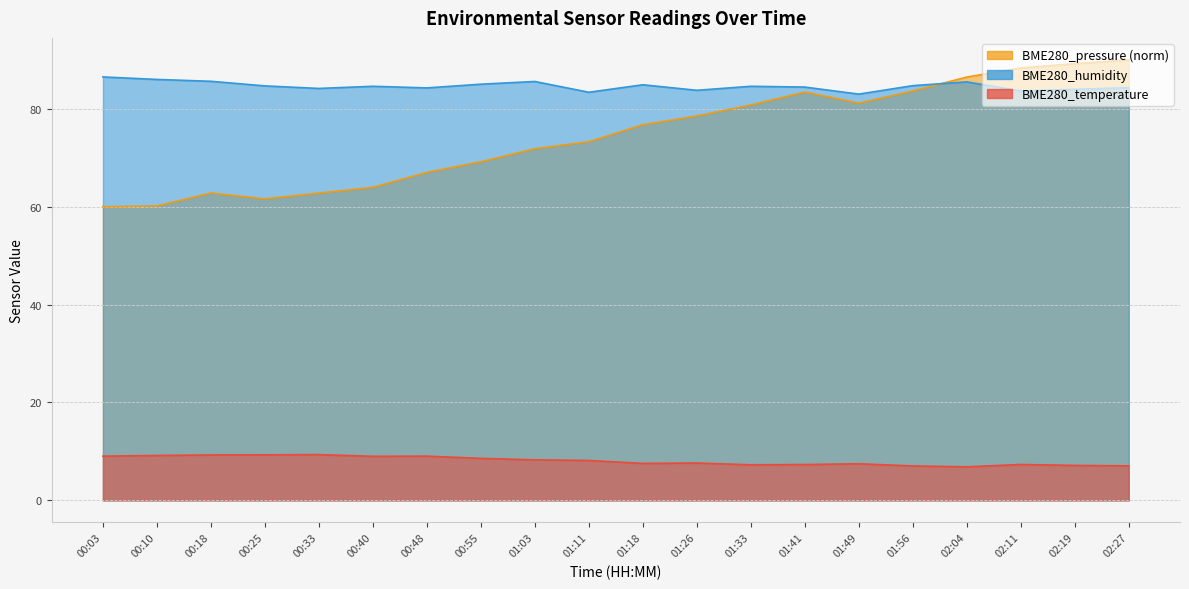

Between 01:26 and 00:40, which is larger?

00:40